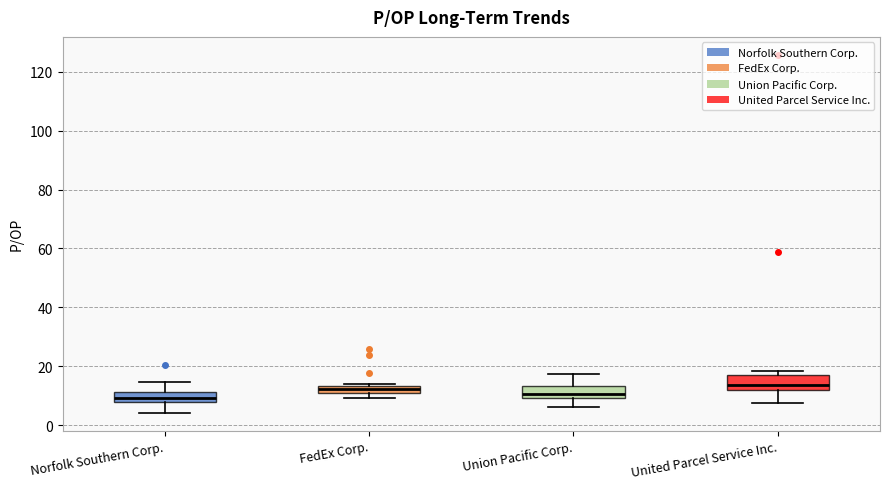

Where does the lower whisker of the box for United Parcel Service Inc. end on the y-axis? The values are not printed on the chart, so give them approximately, as read against the axis.

8